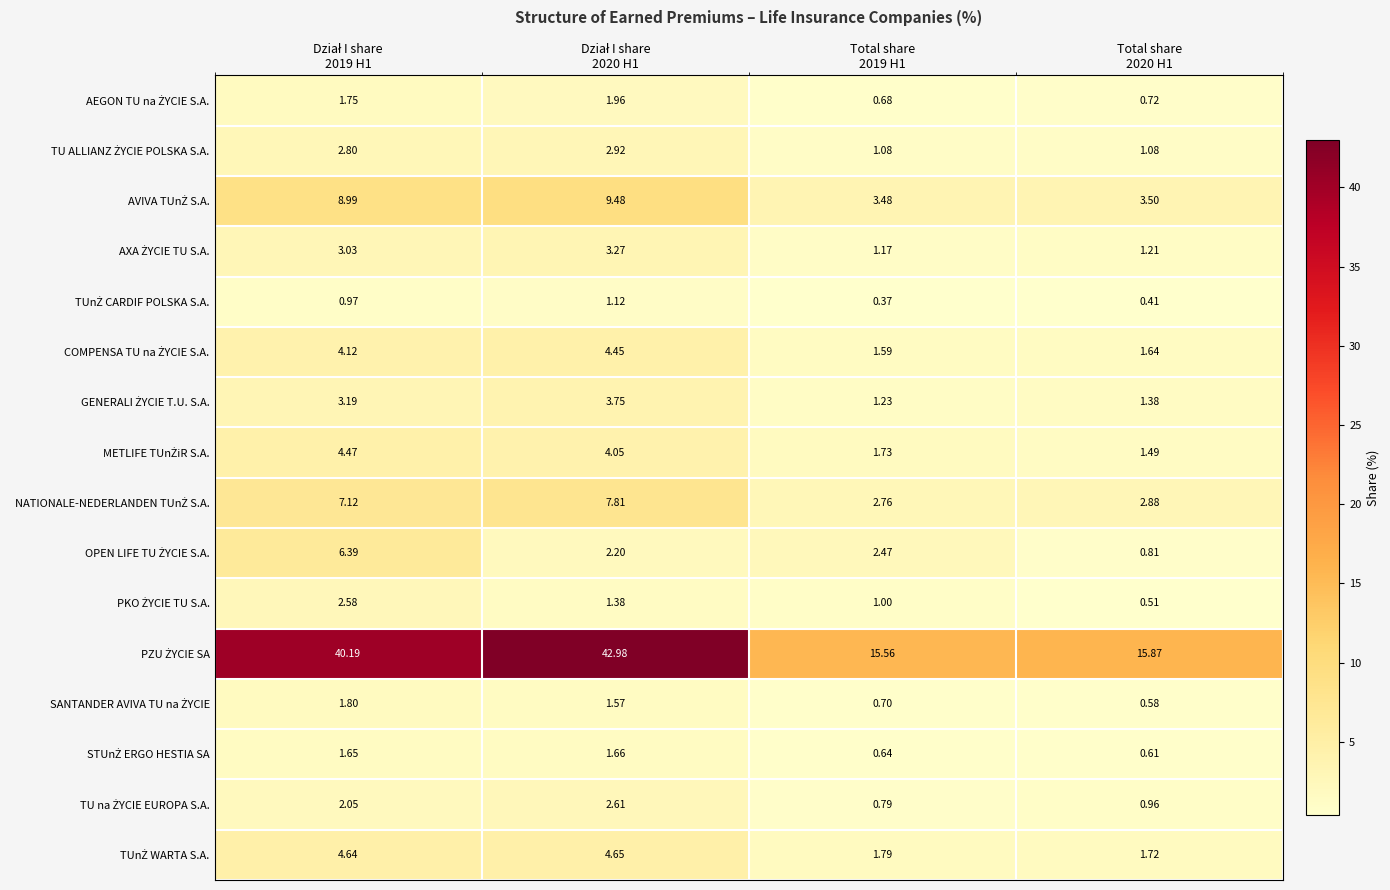

Which category has the highest value across all series?

Dział I share
2020 H1